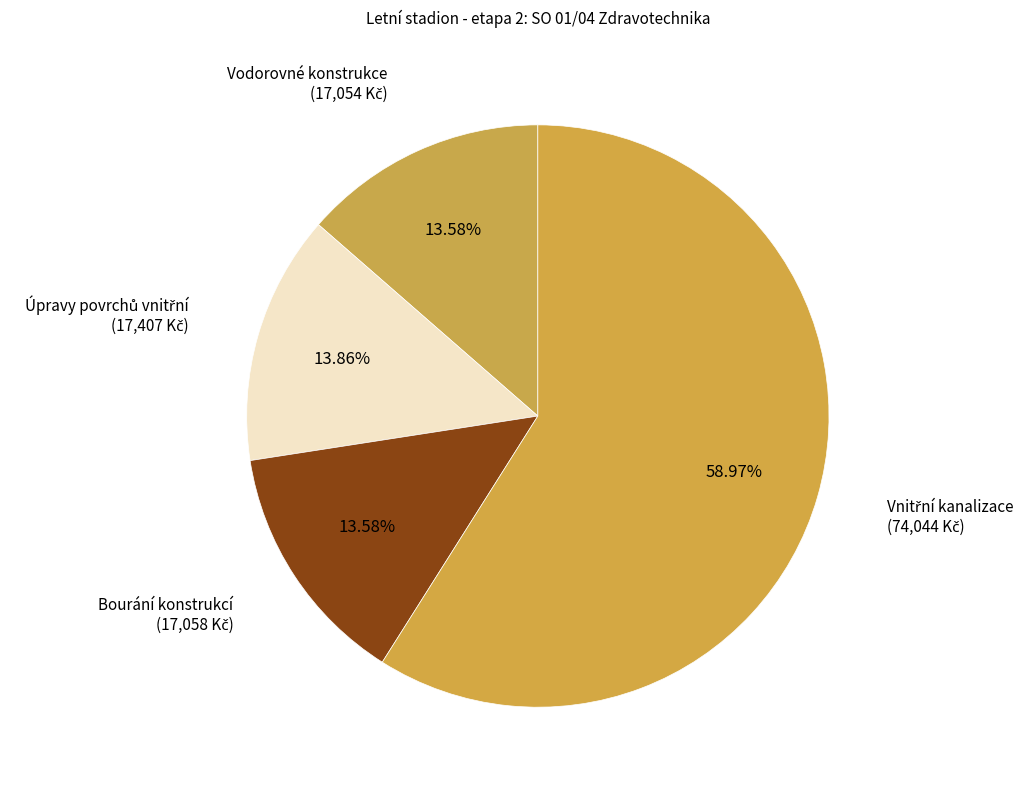

To the nearest percent, what is the difference between the largest and smallest slice percentages?

45%